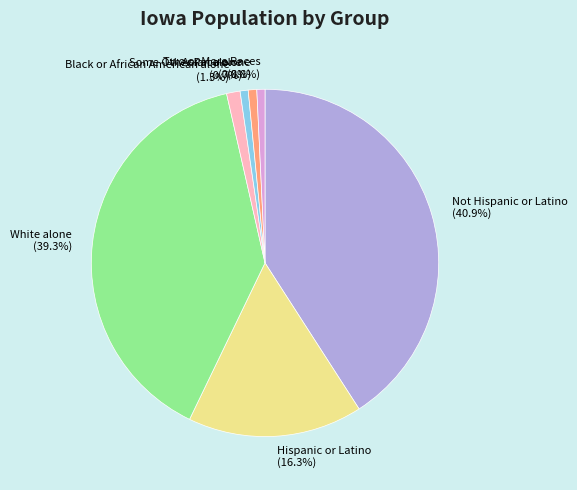

Is there any slice that represents more than half of the pie?

No